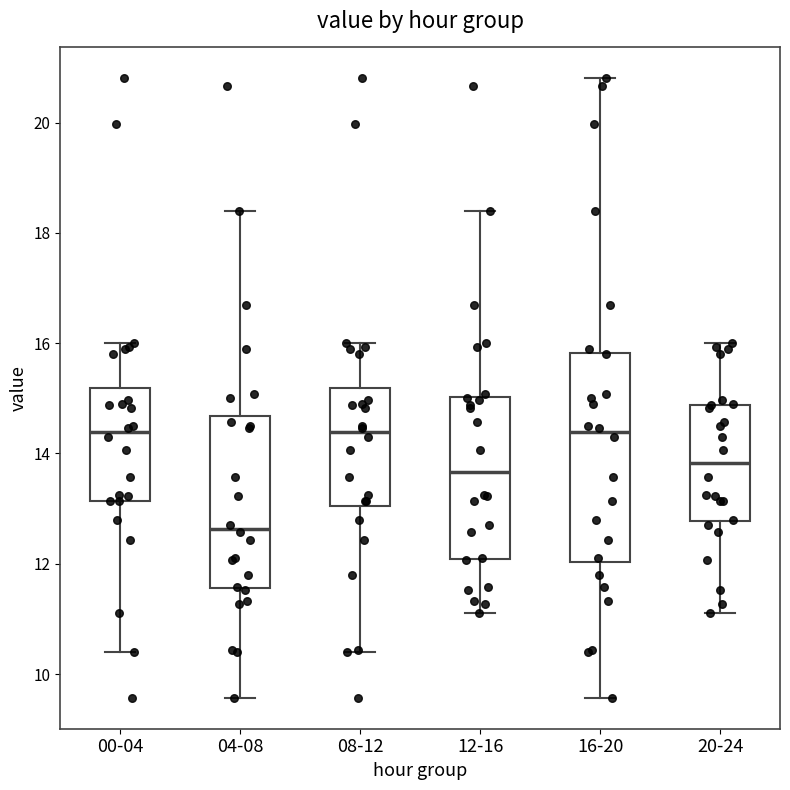

Where is the upper edge of the box for 00-04 on the y-axis? The values are not printed on the chart, so give them approximately, as read against the axis.

15.2